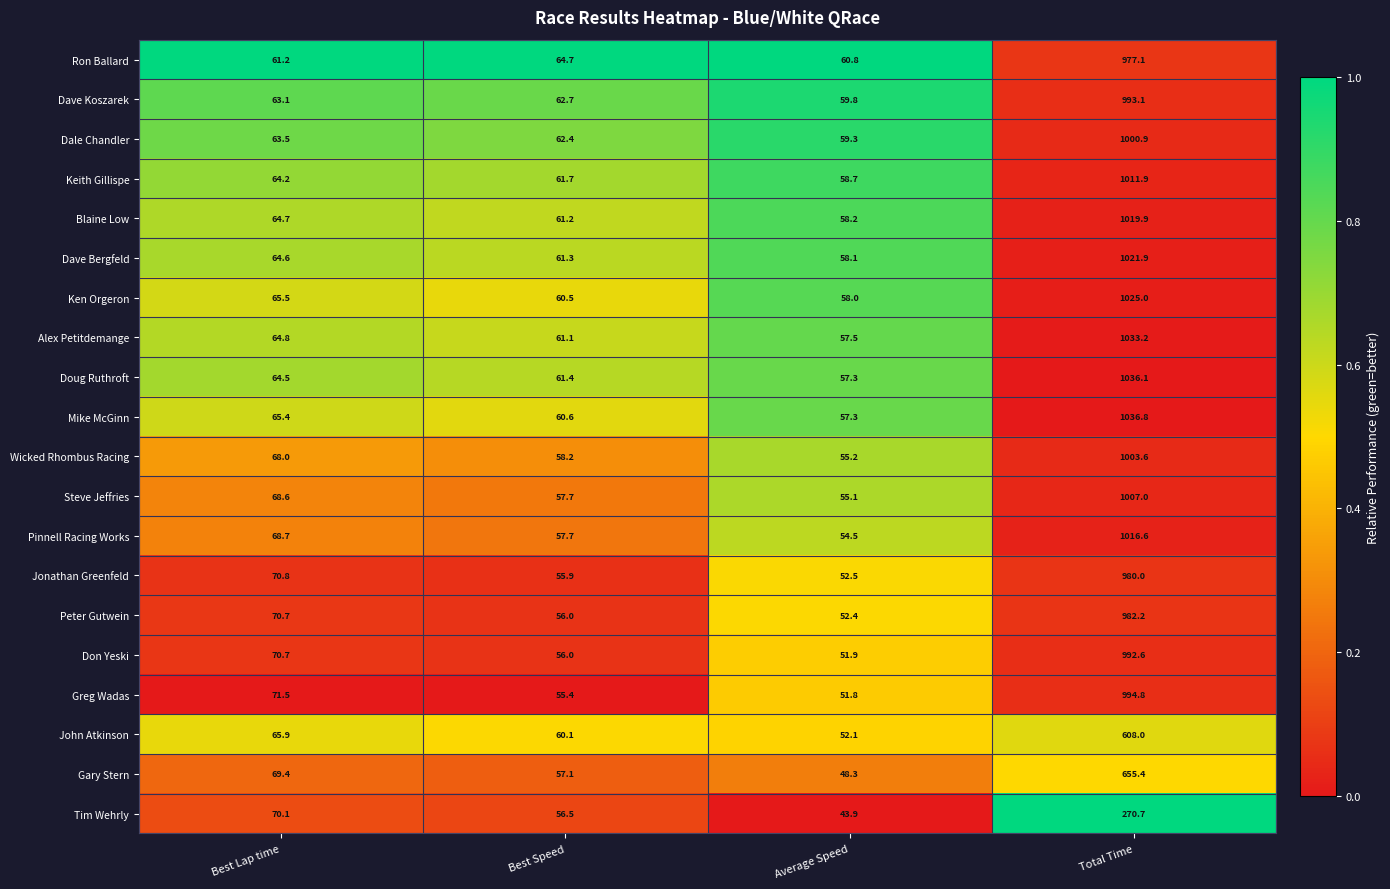

Rank the series by their maximum value, from lowest to highest.

Tim Wehrly, John Atkinson, Gary Stern, Ron Ballard, Jonathan Greenfeld, Peter Gutwein, Don Yeski, Dave Koszarek, Greg Wadas, Dale Chandler, Wicked Rhombus Racing, Steve Jeffries, Keith Gillispe, Pinnell Racing Works, Blaine Low, Dave Bergfeld, Ken Orgeron, Alex Petitdemange, Doug Ruthroft, Mike McGinn